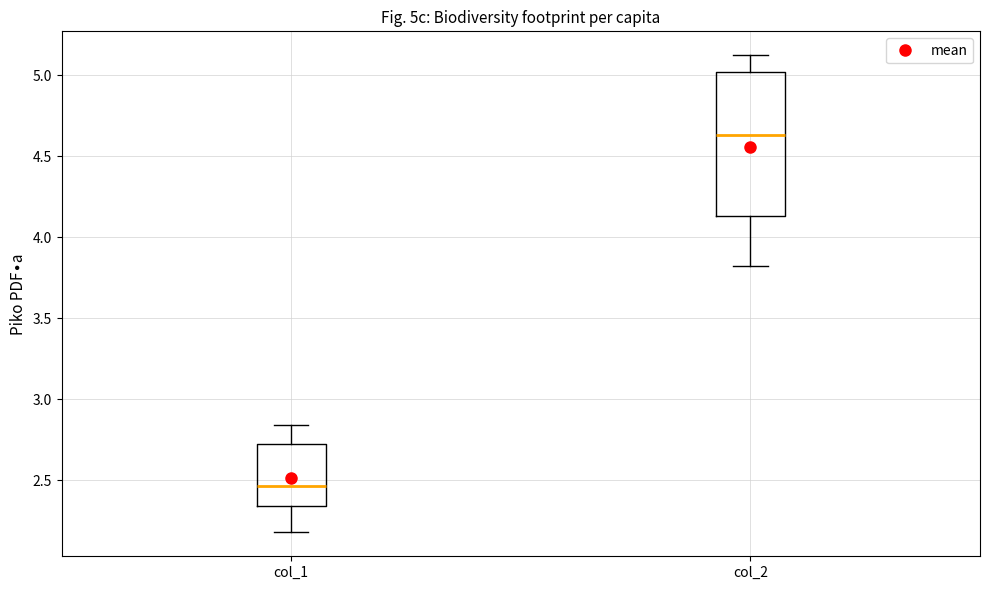

Reading left to right, transcribe this box plot: for each box, give where its median line is, the range the box spans, and where its two whiskers end, as read against the y-axis. The values are not printed on the chart, so give them approximately, as read against the axis.

col_1: median 2.45, box 2.35 to 2.75, whiskers 2.20 to 2.85
col_2: median 4.65, box 4.15 to 5.00, whiskers 3.80 to 5.15